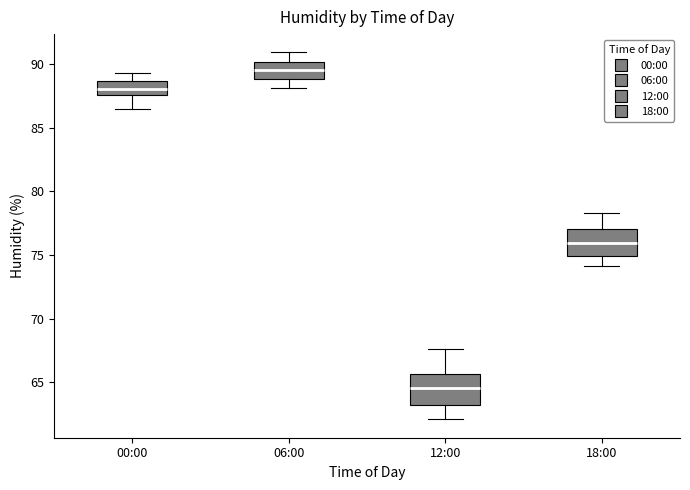

Reading left to right, transcribe this box plot: for each box, give where its median line is, the range the box spans, and where its two whiskers end, as read against the y-axis. The values are not printed on the chart, so give them approximately, as read against the axis.

00:00: median 88.0, box 87.5 to 88.5, whiskers 86.5 to 89.5
06:00: median 89.5, box 89.0 to 90.0, whiskers 88.0 to 91.0
12:00: median 64.5, box 63.5 to 65.5, whiskers 62.0 to 67.5
18:00: median 76.0, box 75.0 to 77.0, whiskers 74.0 to 78.5